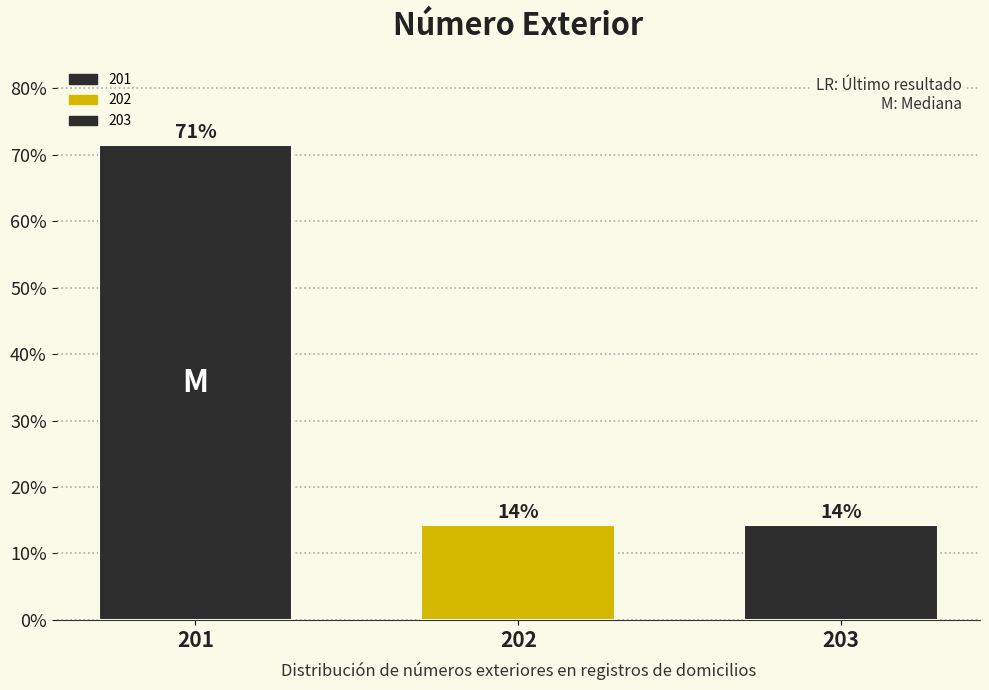

Are the bars horizontal?

No